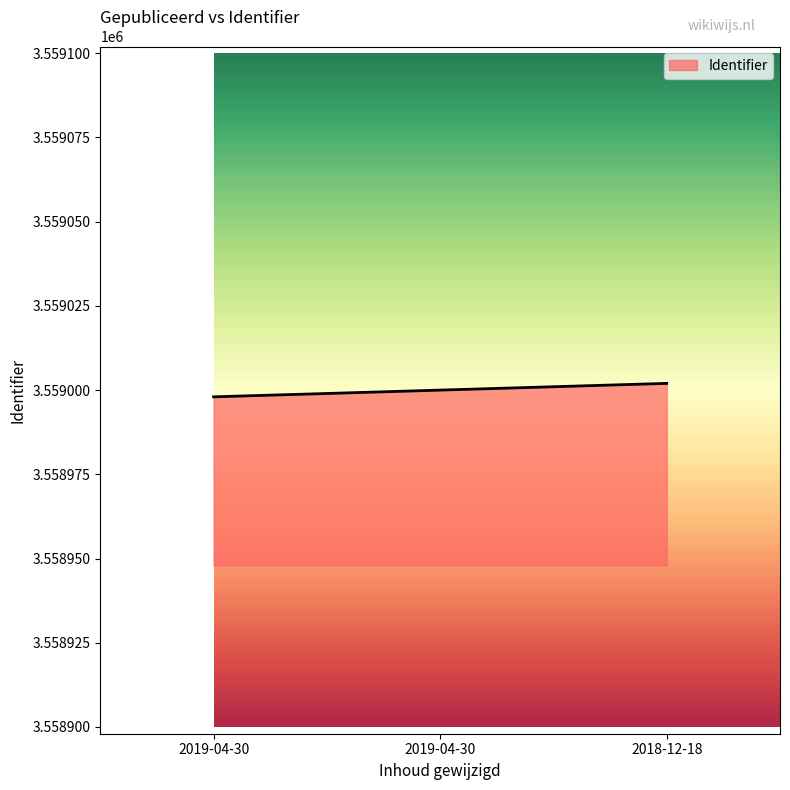

Between 2018-12-18 and 2019-04-30, which is larger?

2018-12-18